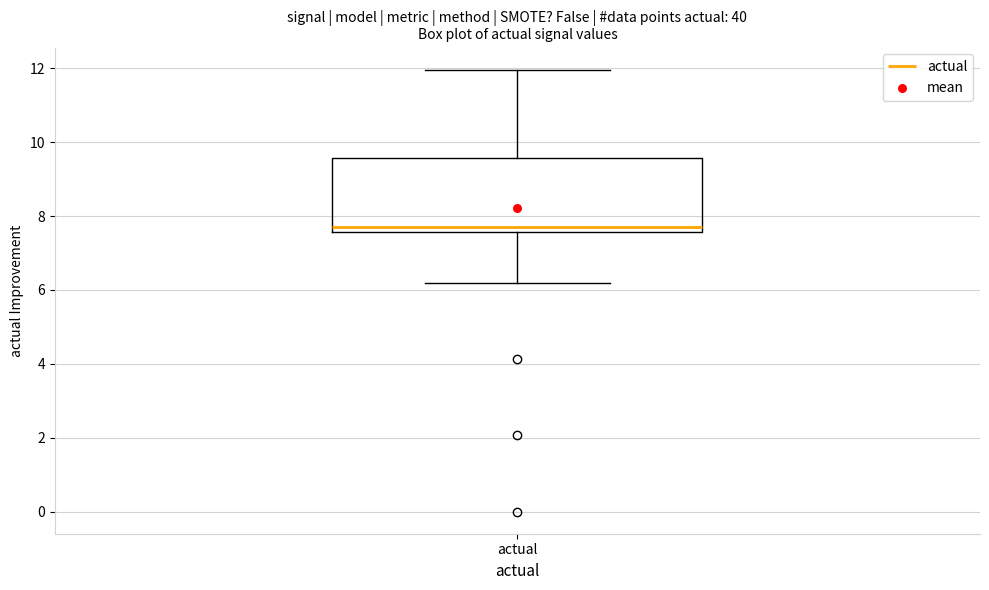

Where is the lower edge of the box for actual on the y-axis? The values are not printed on the chart, so give them approximately, as read against the axis.

7.6